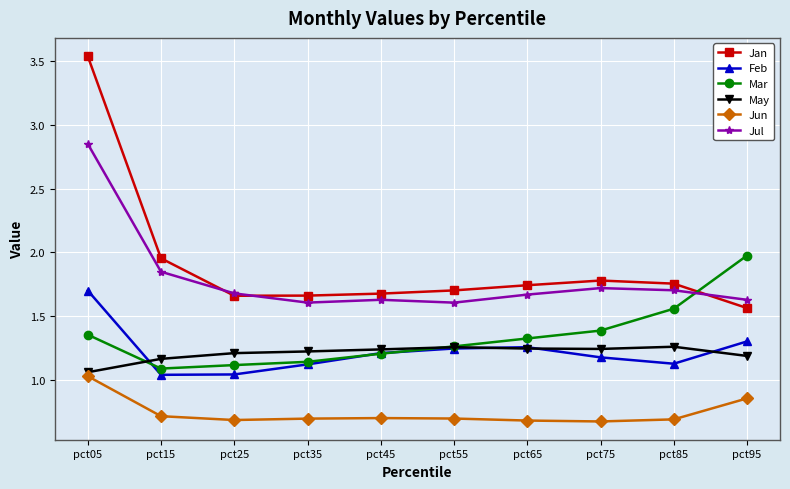

What is the lowest value of the Jun series?

0.7